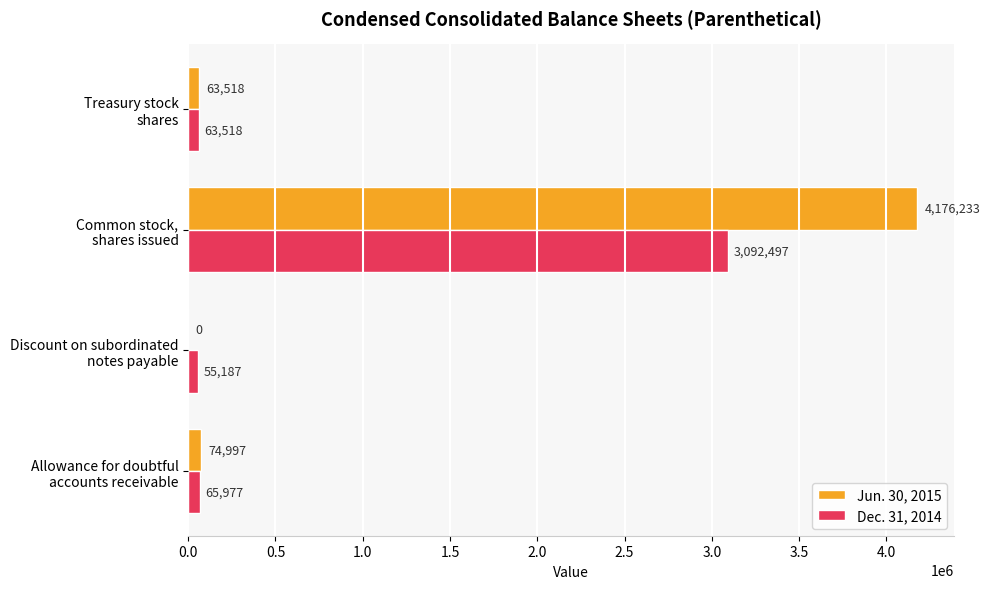

Which series has the largest range (max minus min)?

Jun. 30, 2015